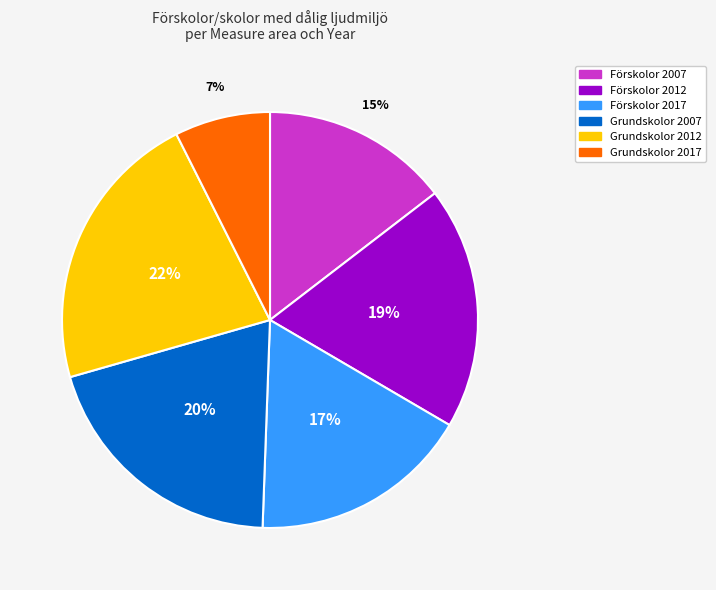

Which category has the smallest portion of the pie?

Grundskolor 2017